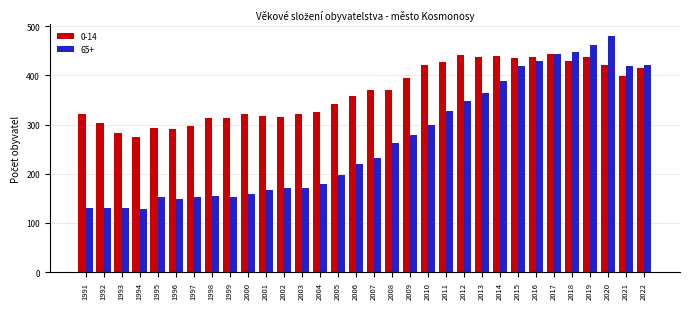

The 0-14 series shows 187 at 1994. True or false?

False